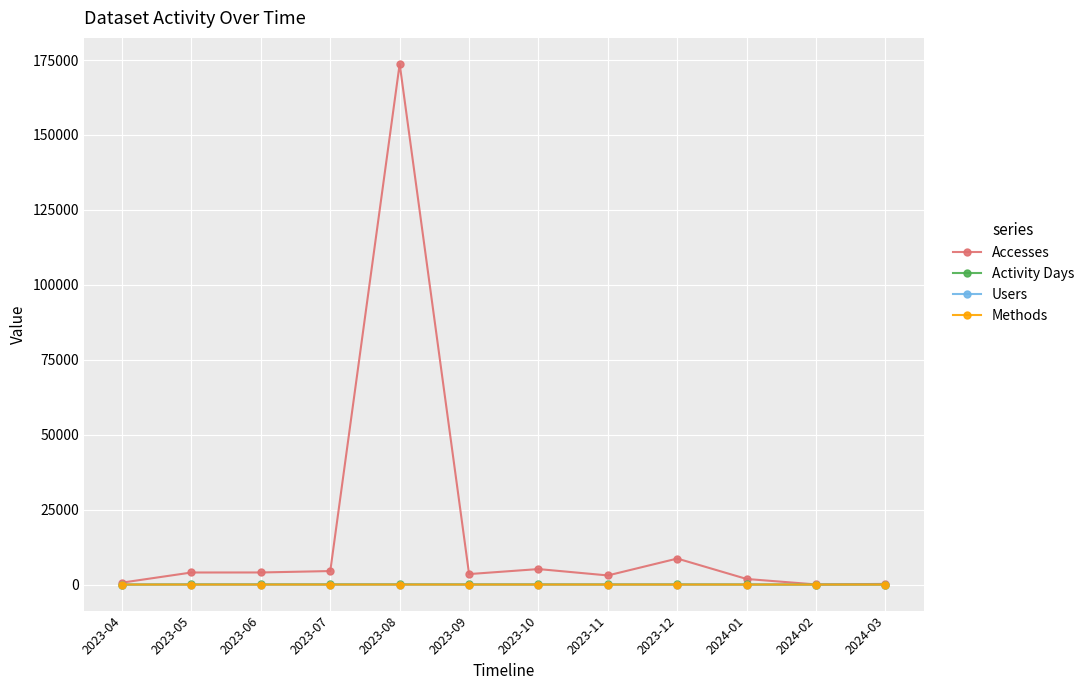

The value of Accesses at 2023-12 is 8680. True or false?

True